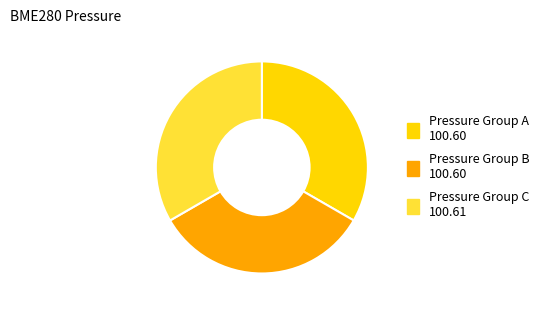

How many slices are in this pie chart?

3